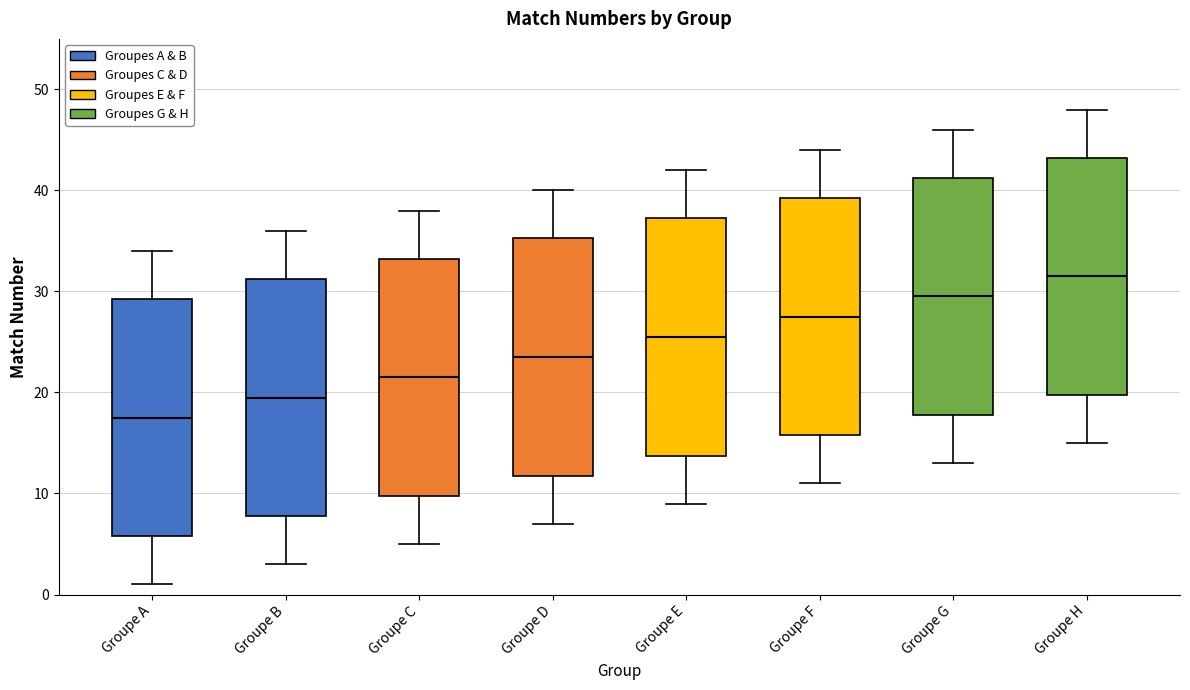

Where does the lower whisker of the box for Groupe E end on the y-axis? The values are not printed on the chart, so give them approximately, as read against the axis.

9